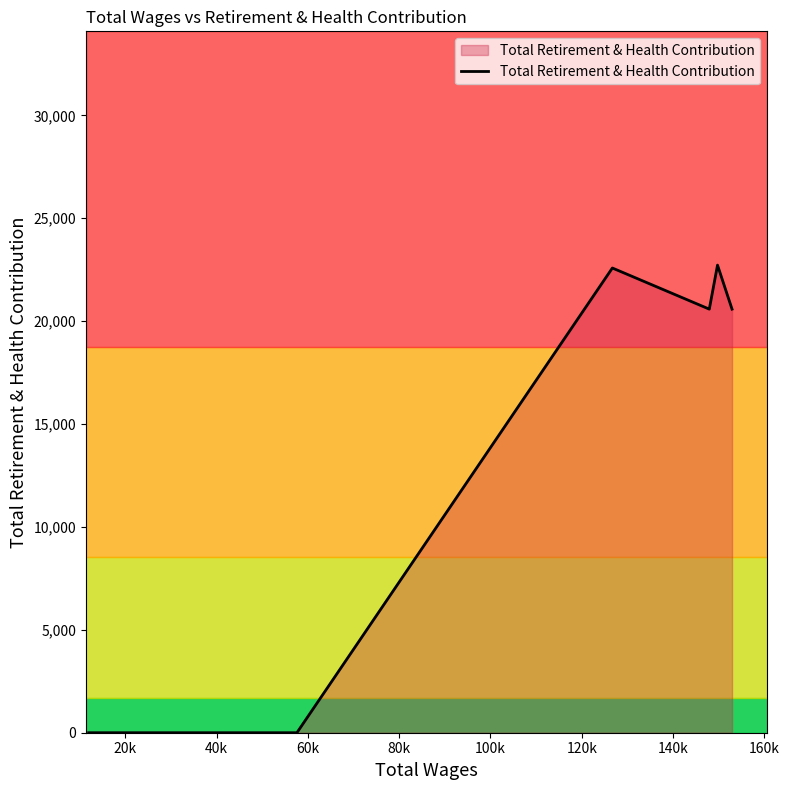

What is the difference between the maximum and minimum values?

22721